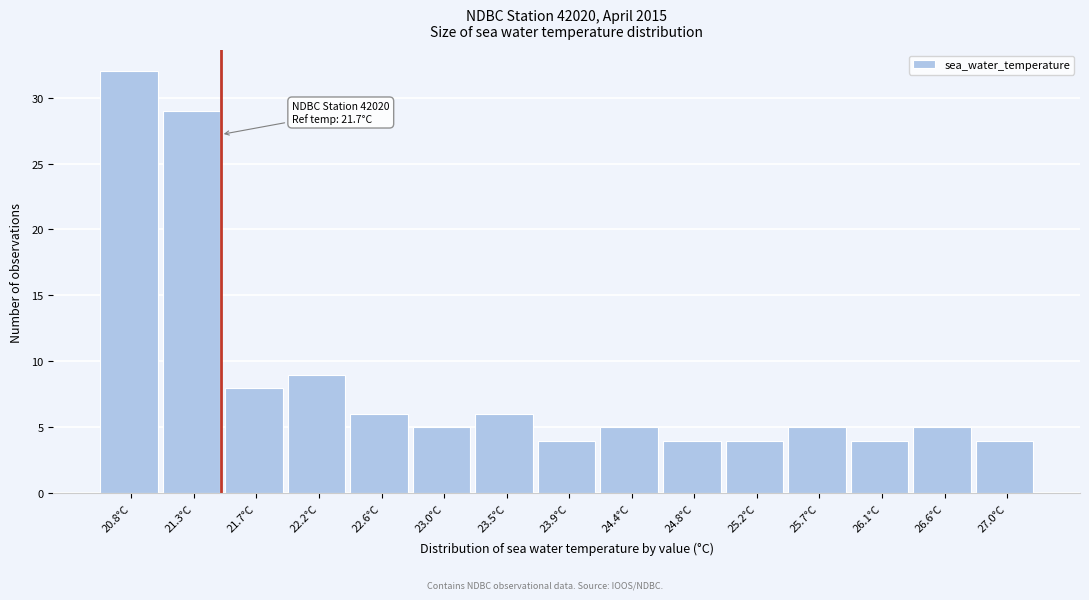

Reading left to right, transcribe all the data shown in this chart.

20.8°C=32	21.3°C=29	21.7°C=8	22.2°C=9	22.6°C=6	23.0°C=5	23.5°C=6	23.9°C=4	24.4°C=5	24.8°C=4	25.2°C=4	25.7°C=5	26.1°C=4	26.6°C=5	27.0°C=4